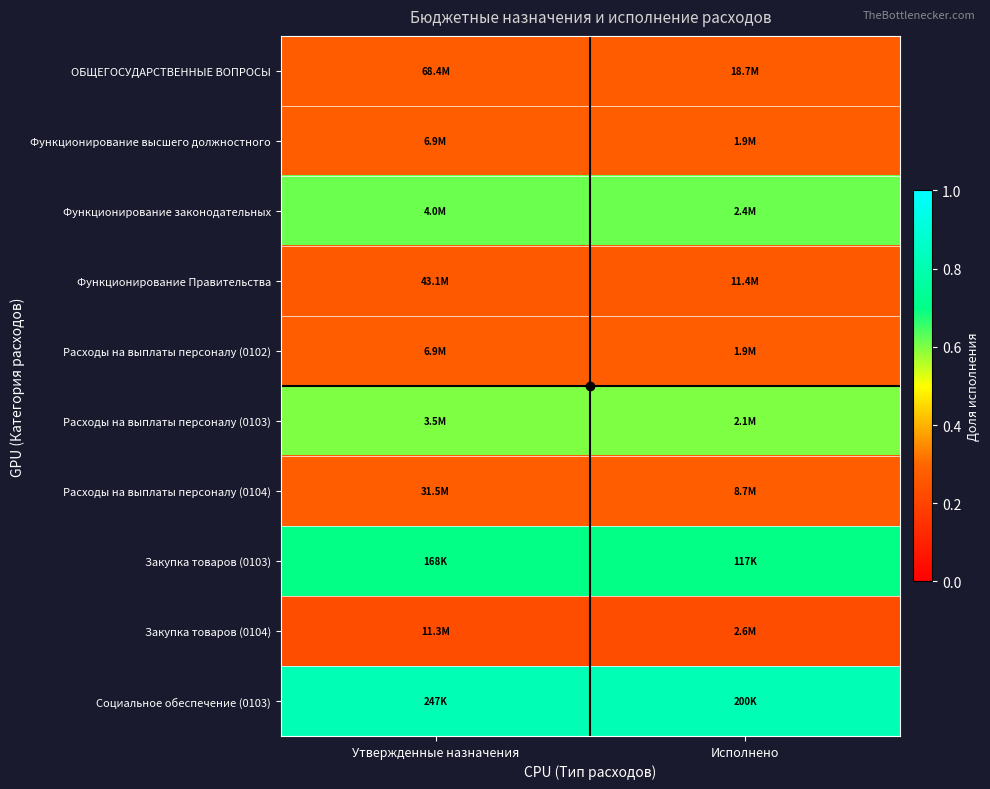

At Исполнено, list the series in order from smallest to largest.

Закупка товаров (0104), Функционирование Правительства, ОБЩЕГОСУДАРСТВЕННЫЕ ВОПРОСЫ, Функционирование высшего должностного, Расходы на выплаты персоналу (0102), Расходы на выплаты персоналу (0104), Расходы на выплаты персоналу (0103), Функционирование законодательных, Закупка товаров (0103), Социальное обеспечение (0103)